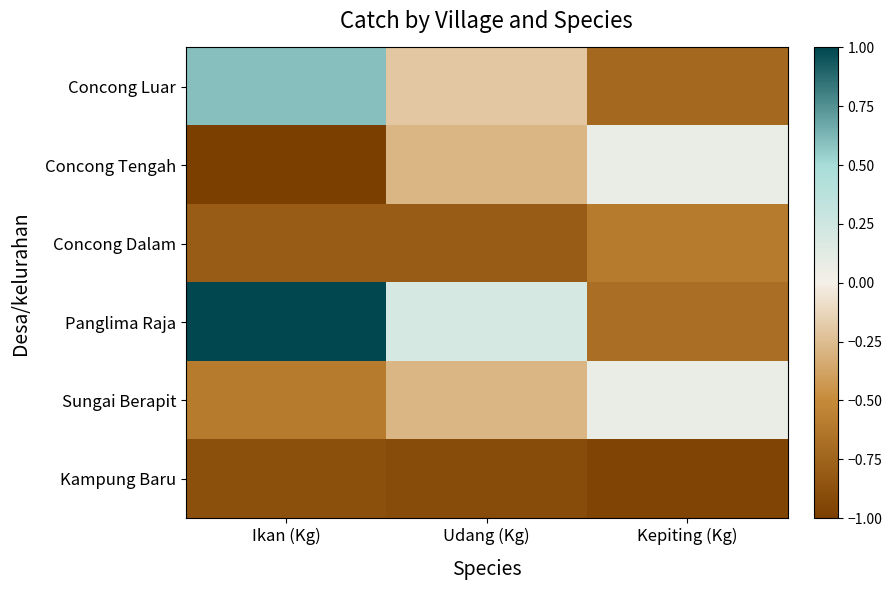

Rank the series by their maximum value, from lowest to highest.

Kampung Baru, Concong Dalam, Concong Tengah, Sungai Berapit, Concong Luar, Panglima Raja